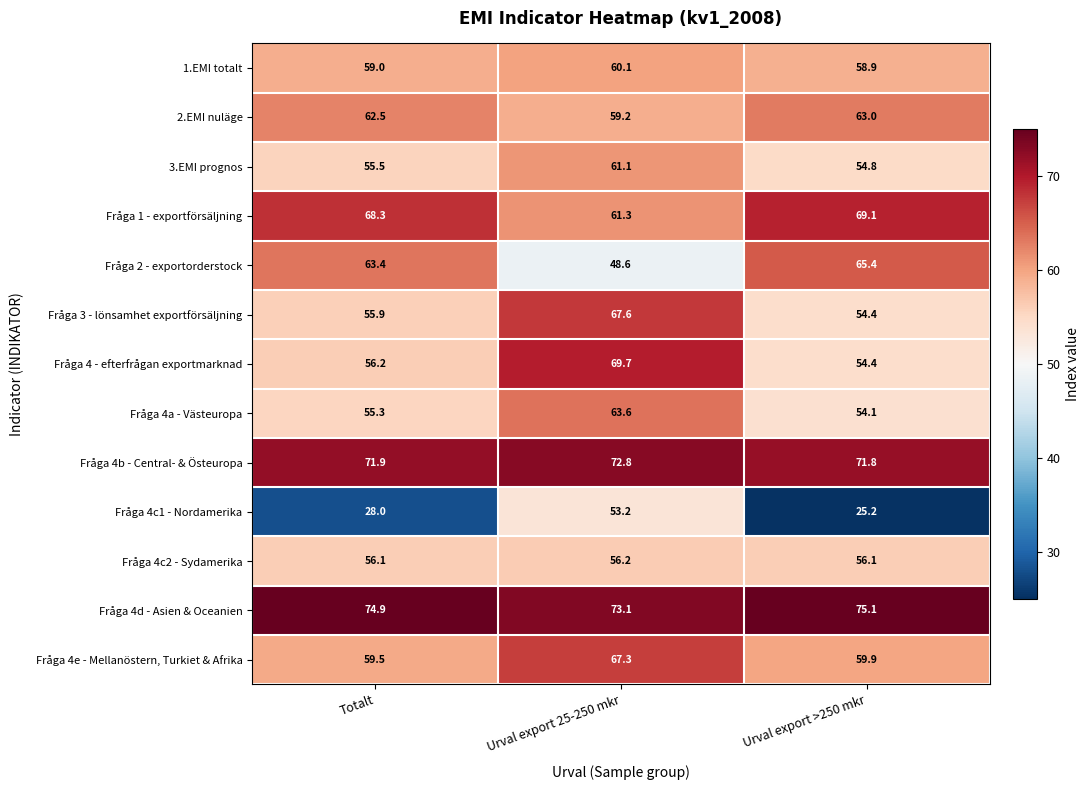

What is the highest value of the Fråga 4c1 - Nordamerika series?

53.2